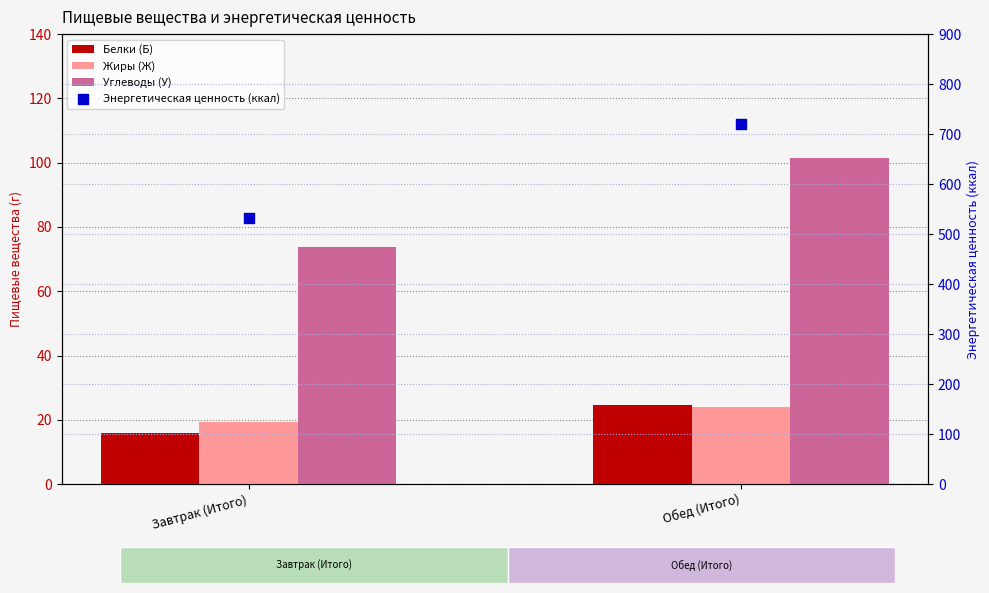

Which series has the largest total across all categories?

Энергетическая ценность (ккал)